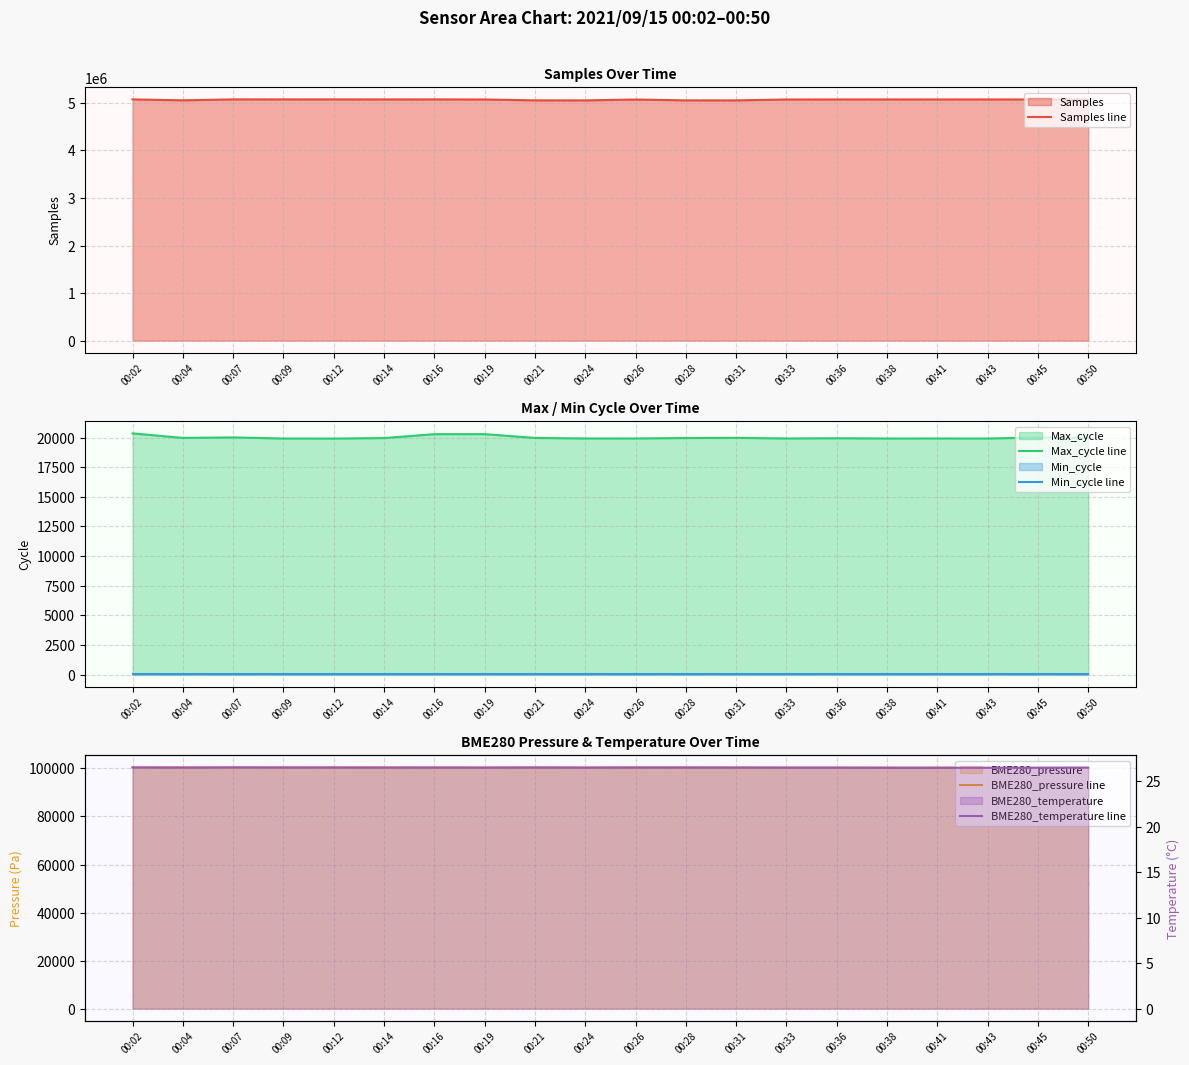

What is the total value across all series at 00:21?

5172471.5